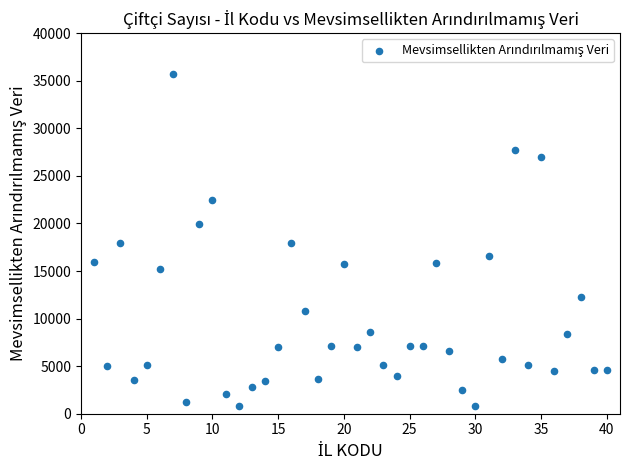

What is the range of X values (max minus min)?

39